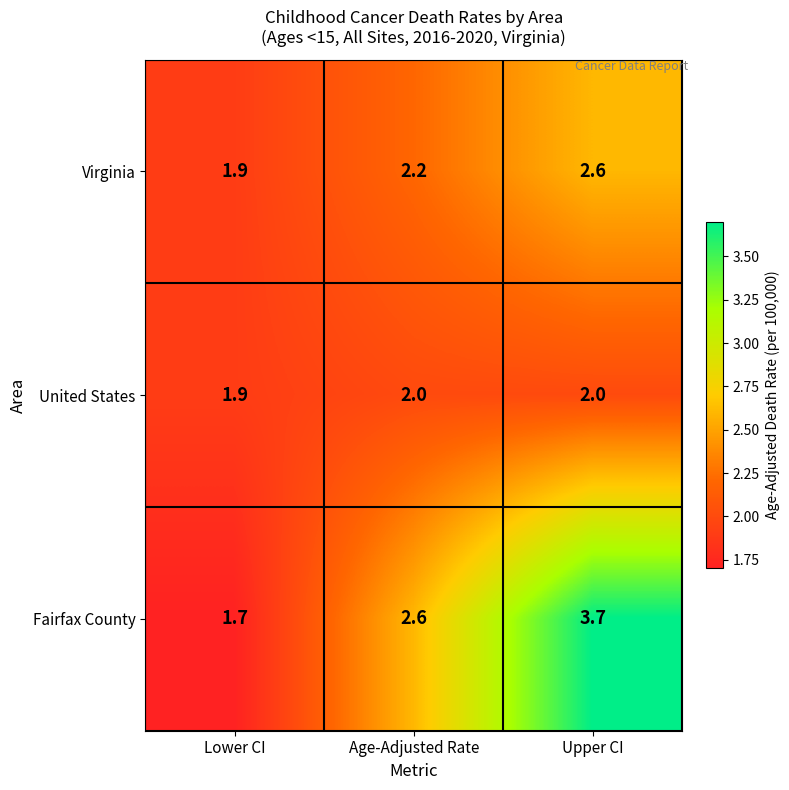

Which series has the widest spread of values?

Fairfax County